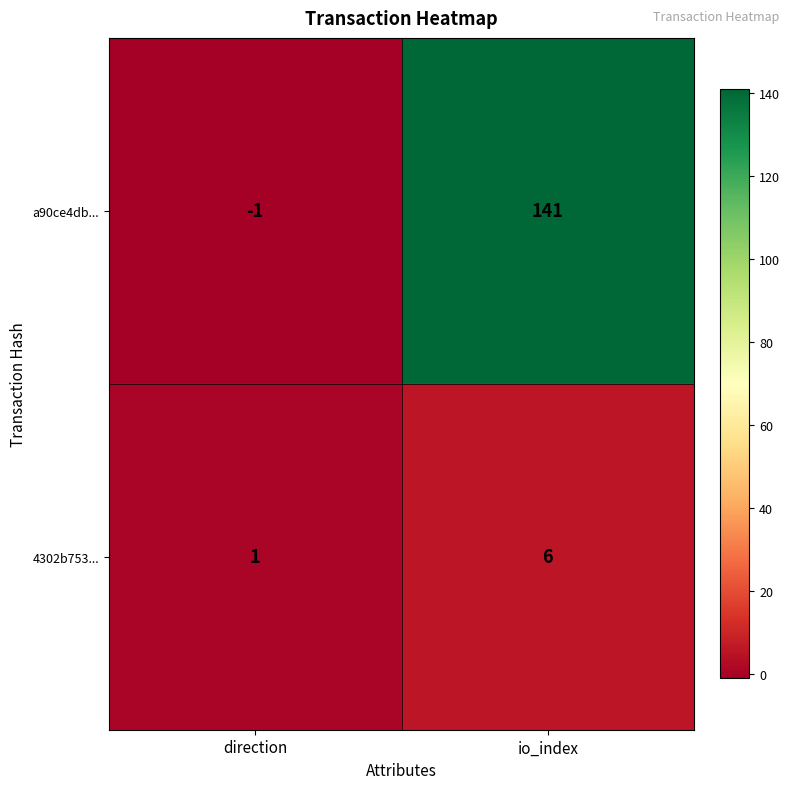

Is it true that a90ce4db... equals -1 at direction?

True